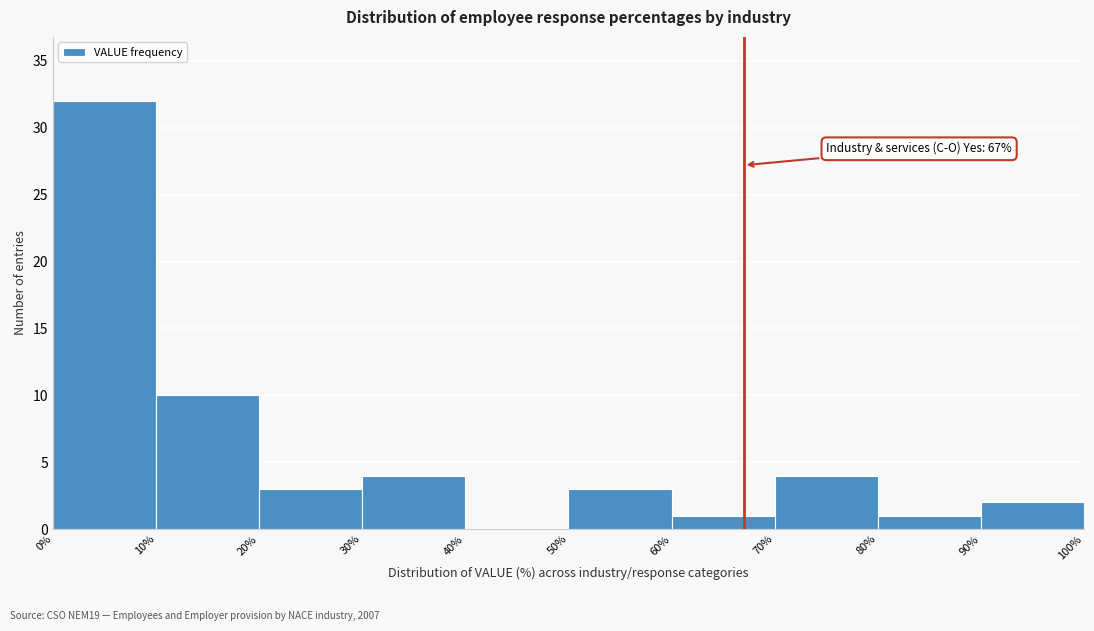

Over which range of the x-axis is the bar tallest?

0% to 10%